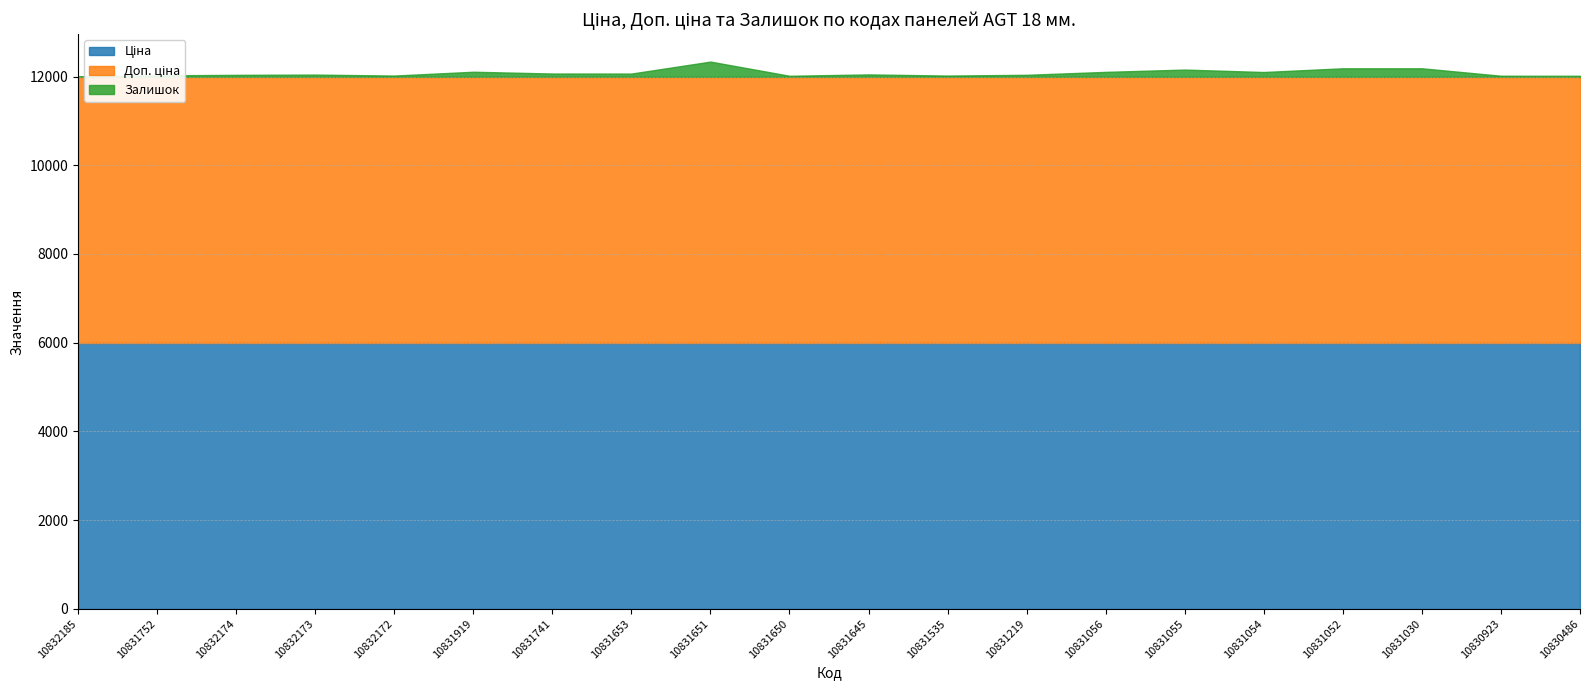

True or false: Доп. ціна has more than 2 interior local peaks.

False